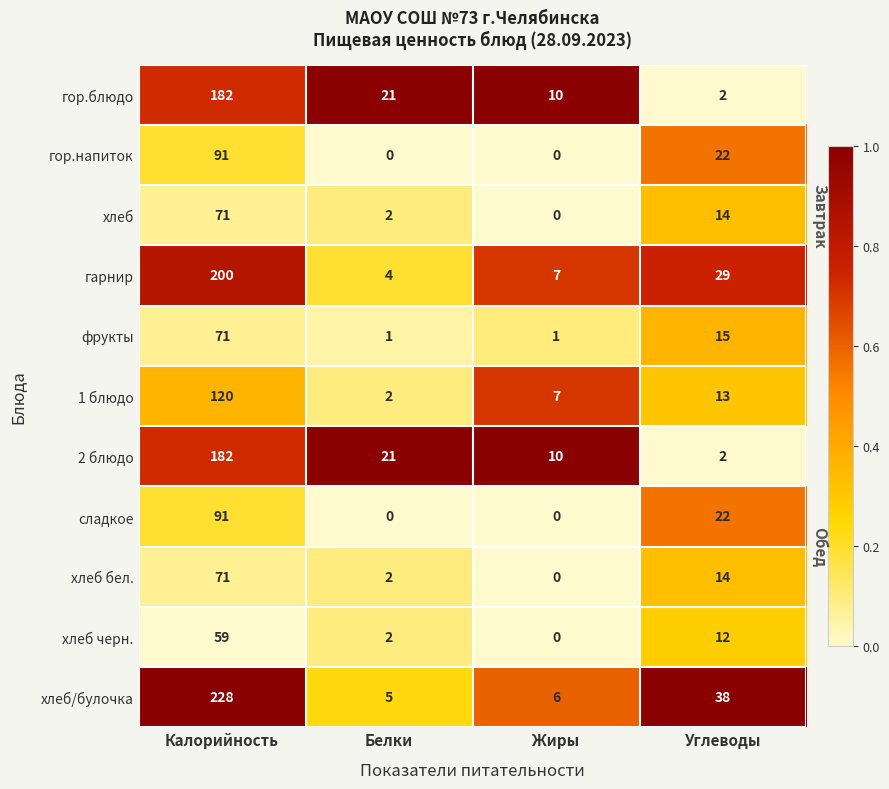

The 2 блюдо series shows 1.5 at Белки. True or false?

False